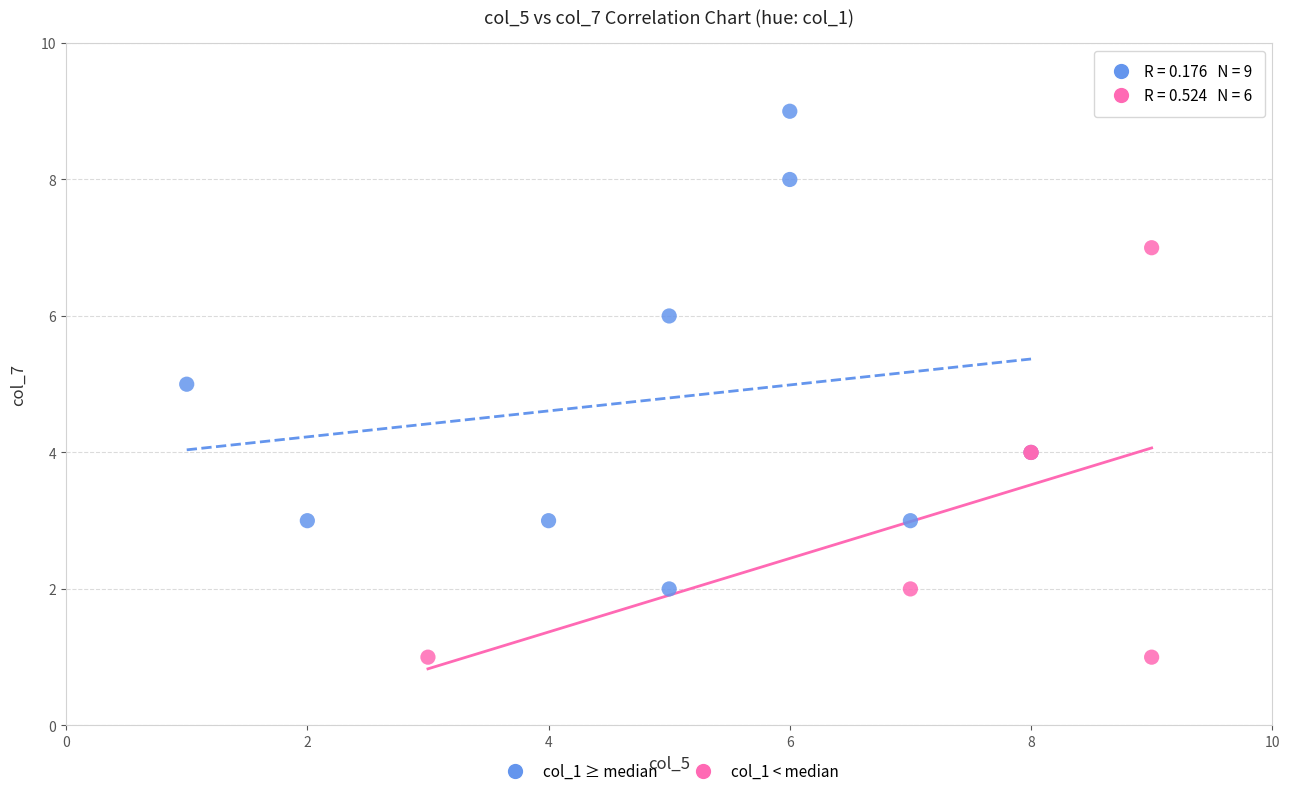

Which series contains the highest Y value?

col_1 ≥ median